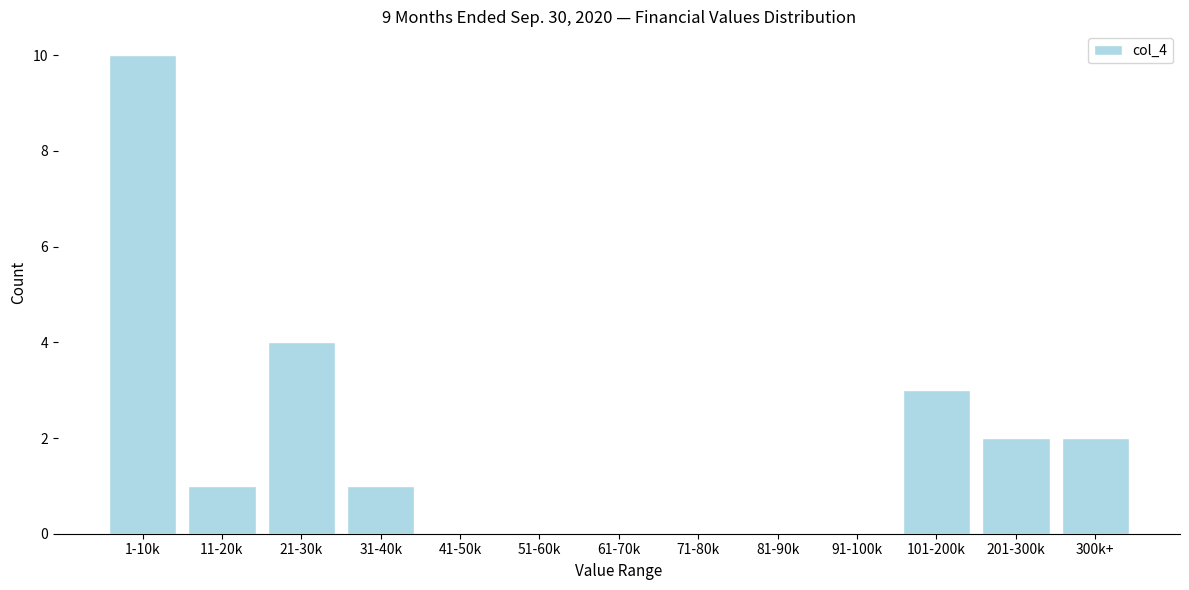

Reading left to right, transcribe all the data shown in this chart.

1-10k=10	11-20k=1	21-30k=4	31-40k=1	41-50k=0	51-60k=0	61-70k=0	71-80k=0	81-90k=0	91-100k=0	101-200k=3	201-300k=2	300k+=2